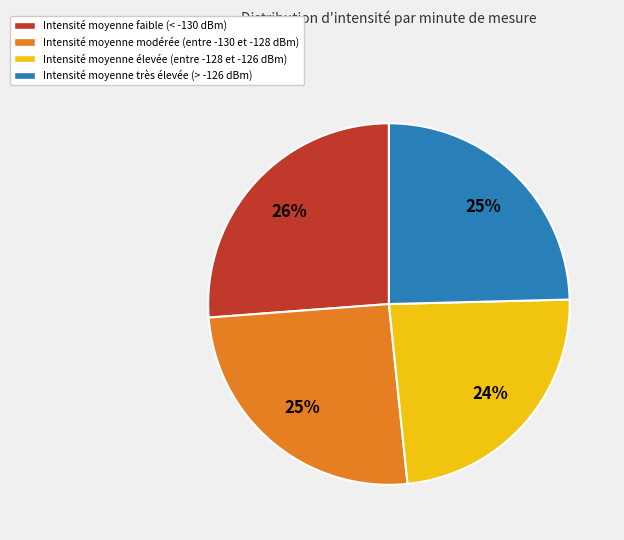

To the nearest percent, what is the average slice percentage?

25%